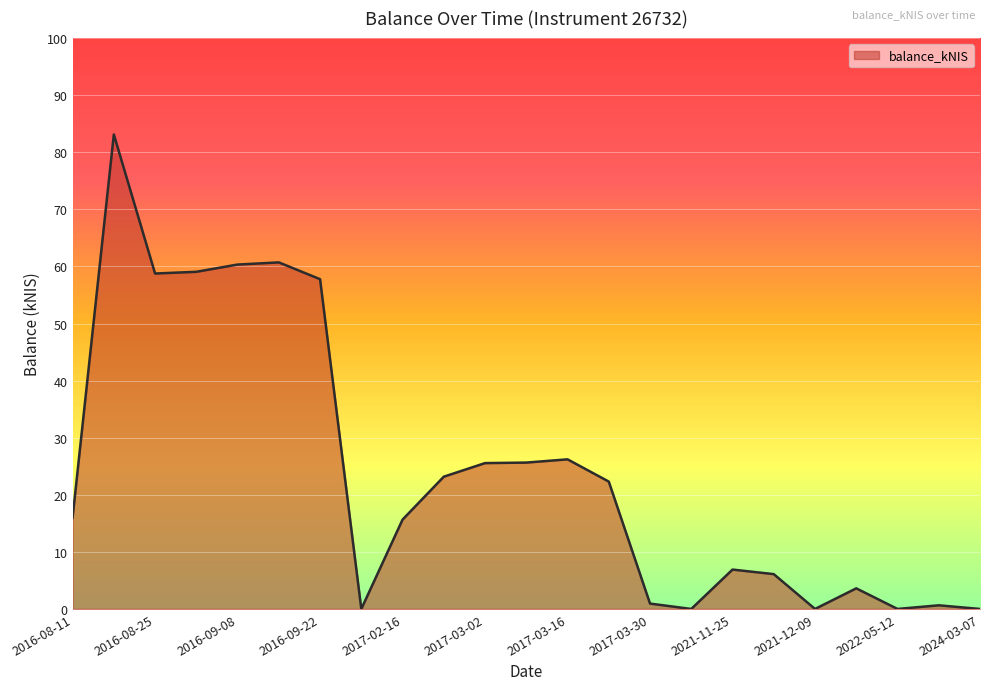

What is the greatest value displayed?

83.1